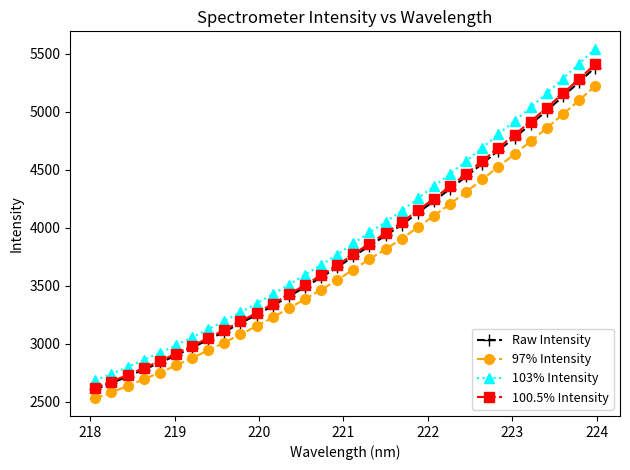

How many data points does each series have?

32